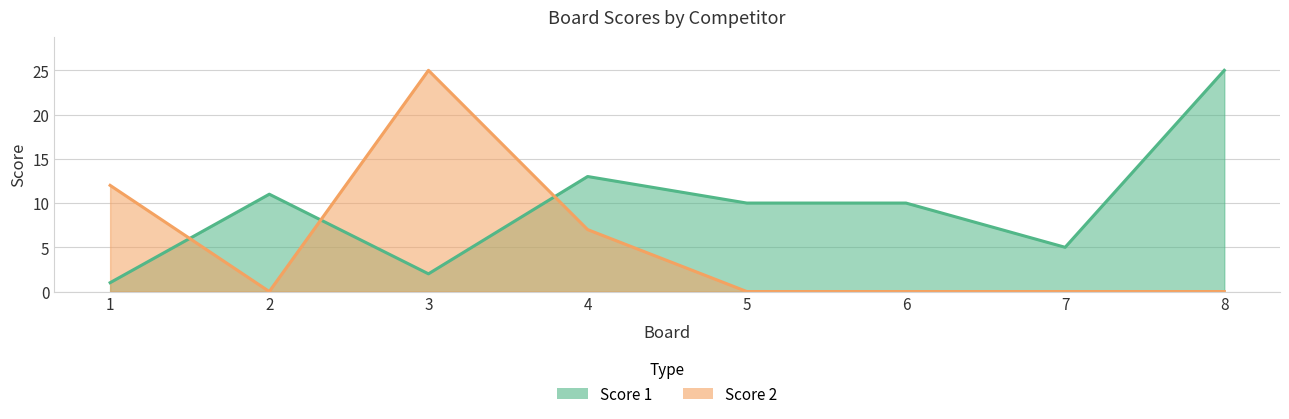

Which series changed the most between 7 and 8?

Score 1